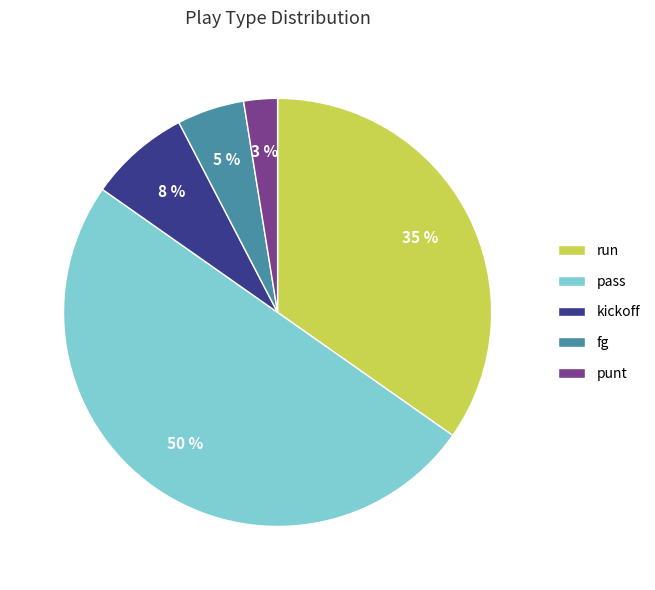

True or false: run accounts for 35% of the total.

True